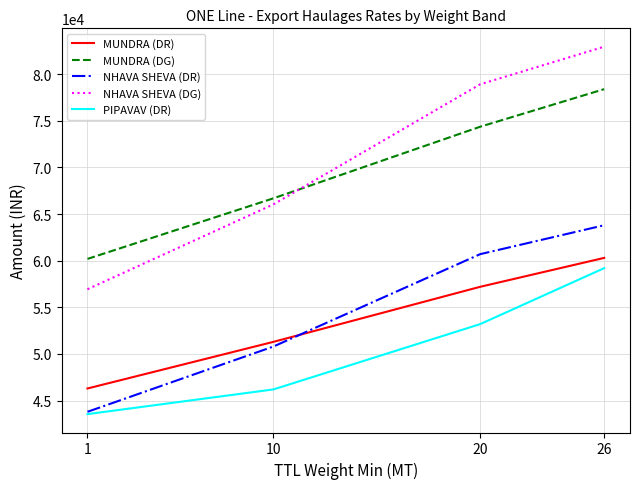

What is the spread (max minus min) of values at 10?

20490